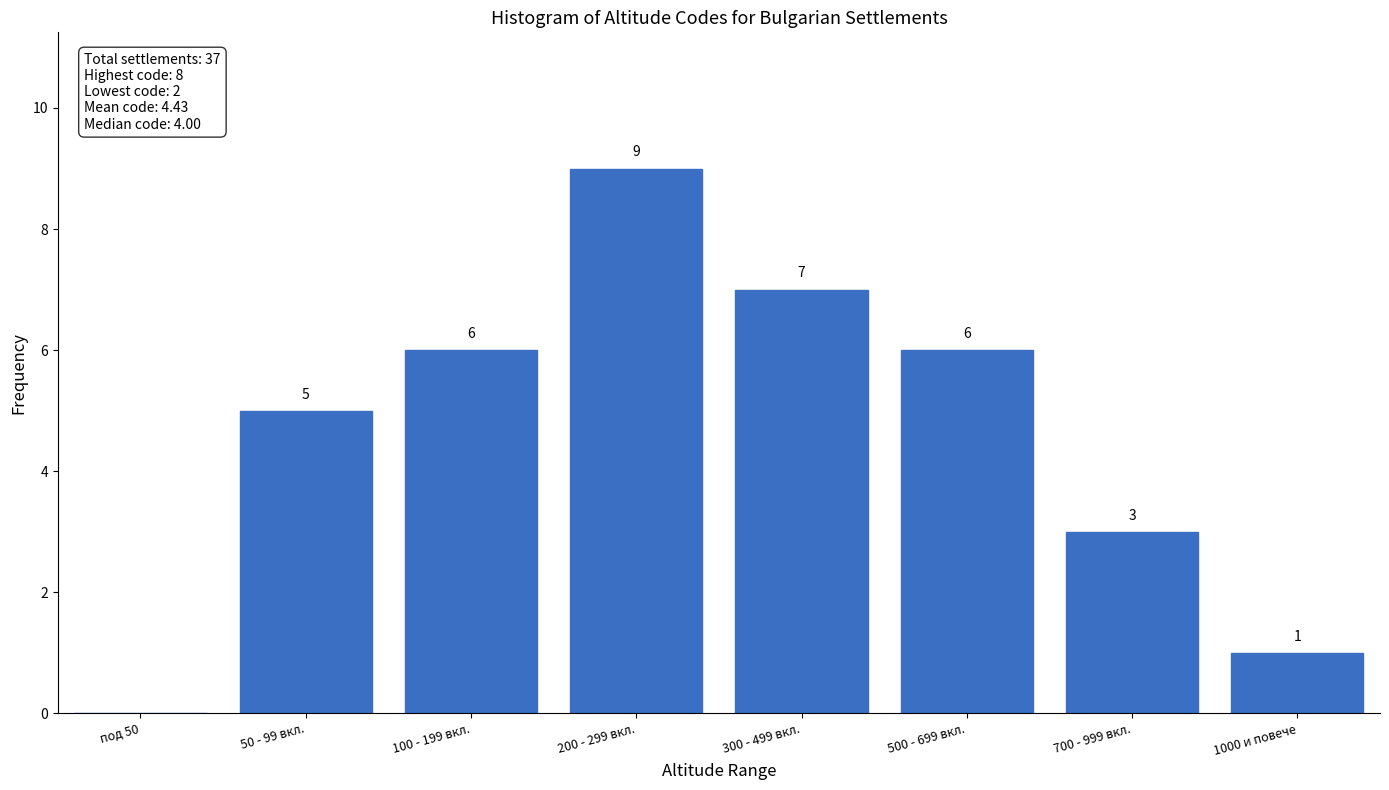

Reading left to right, extract all data points from this chart.

под 50=0	50 - 99 вкл.=5	100 - 199 вкл.=6	200 - 299 вкл.=9	300 - 499 вкл.=7	500 - 699 вкл.=6	700 - 999 вкл.=3	1000 и повече=1